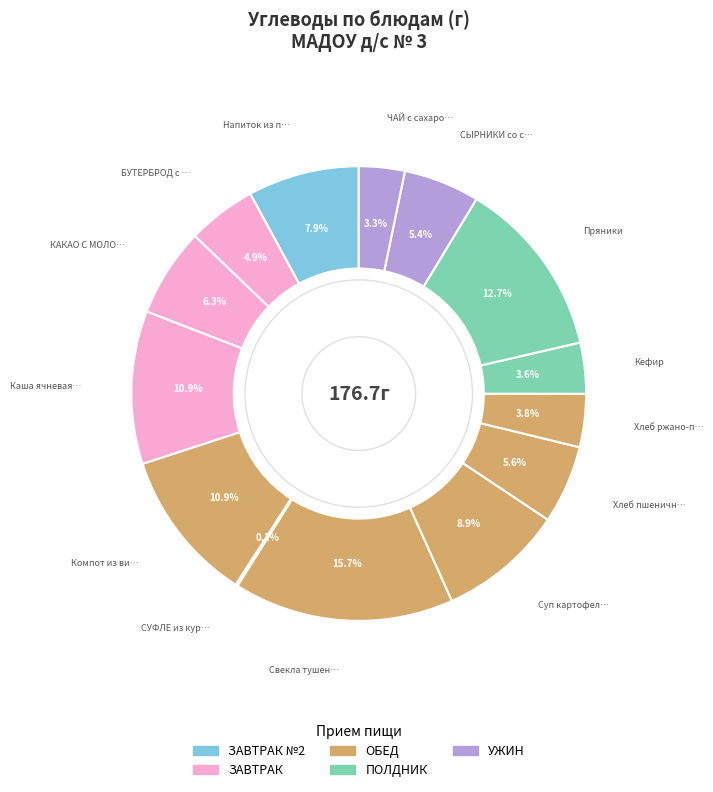

To the nearest percent, what portion does Компот из вишни represent?

11%